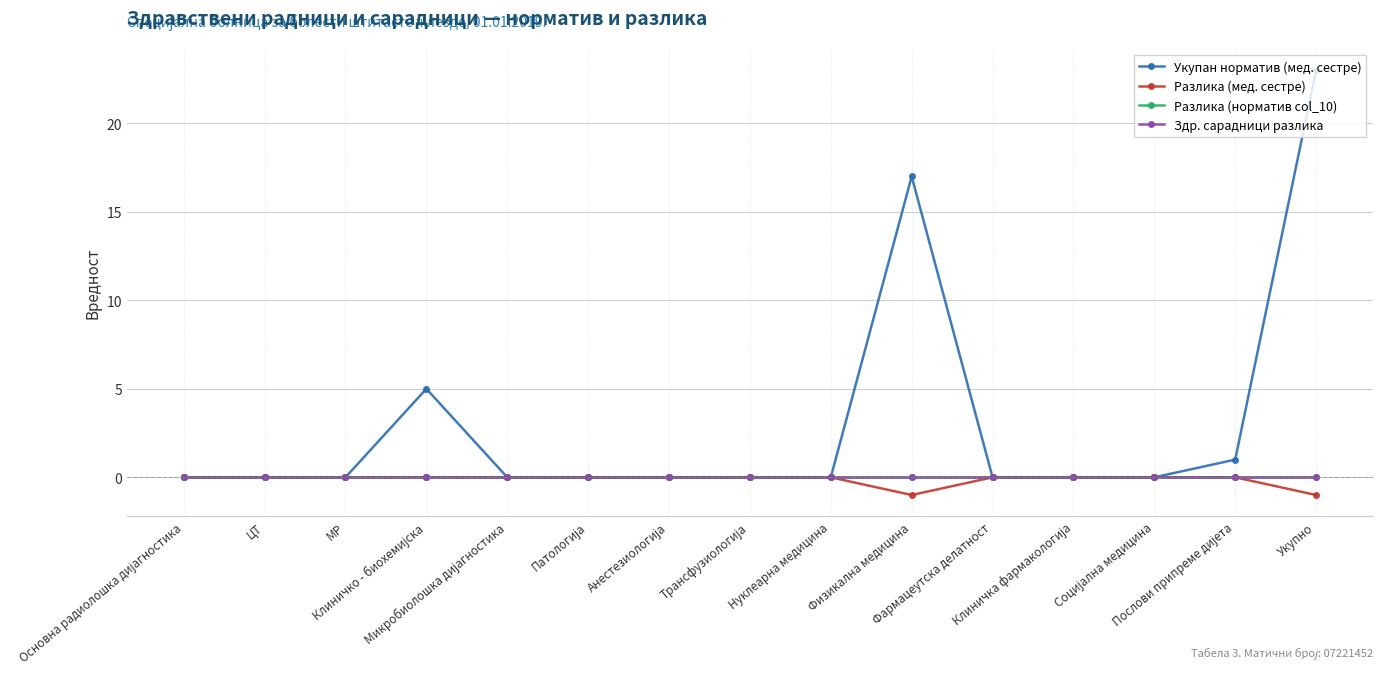

Count the number of data series in this chart.

4